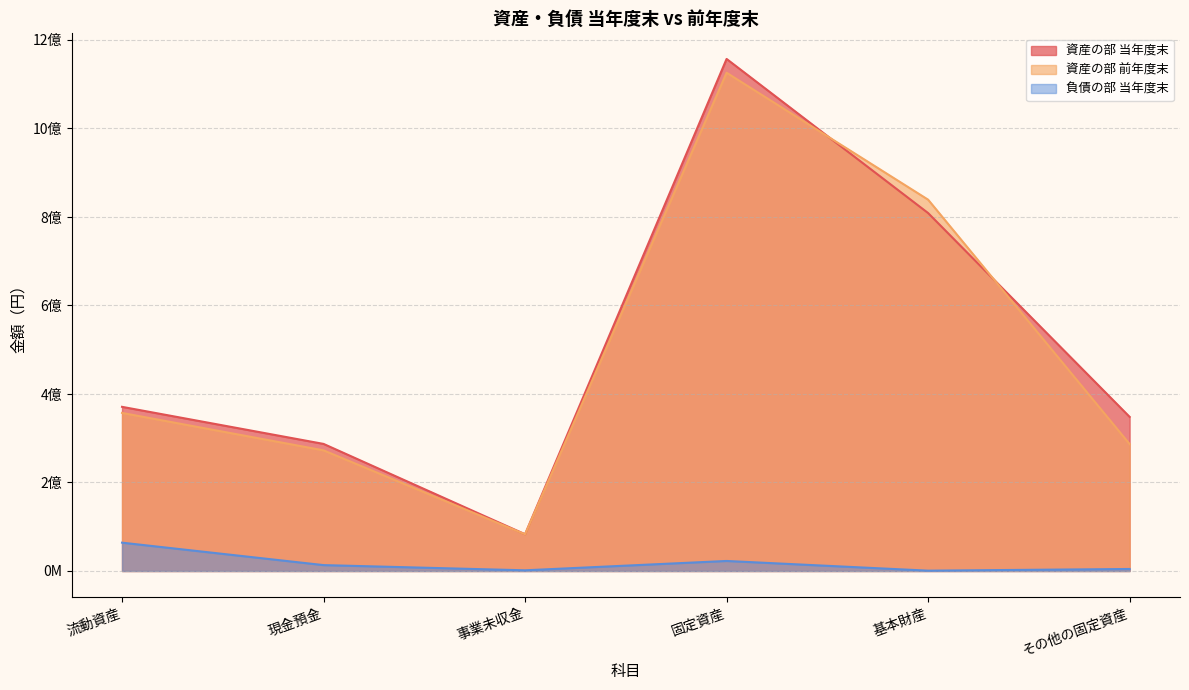

In 資産の部 前年度末, how many points are lower than both neighbors (excluding endpoints)?

1